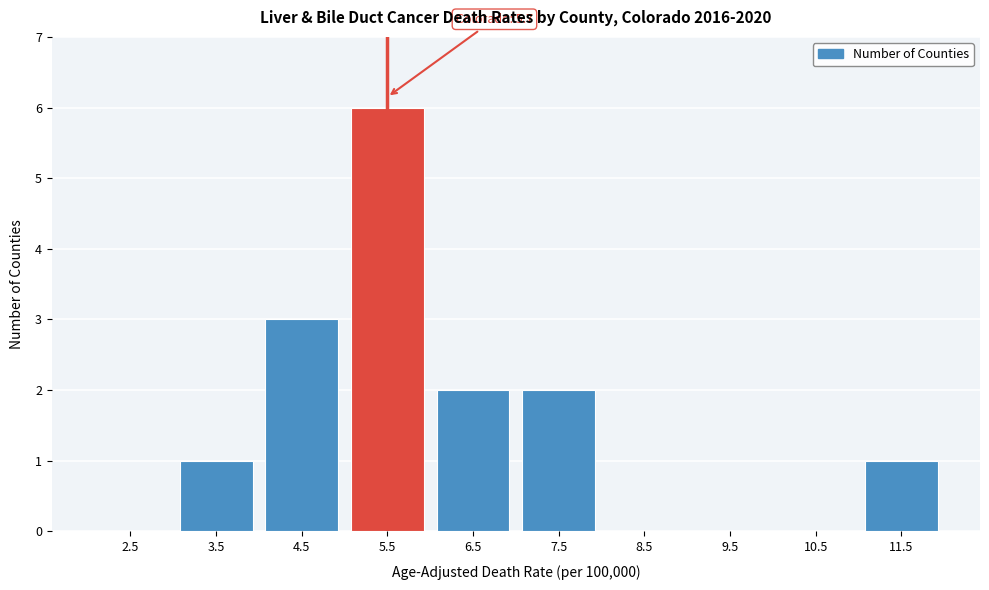

Reading right to left, extract all data points from this chart.

11.5=1	10.5=0	9.5=0	8.5=0	7.5=2	6.5=2	5.5=6	4.5=3	3.5=1	2.5=0